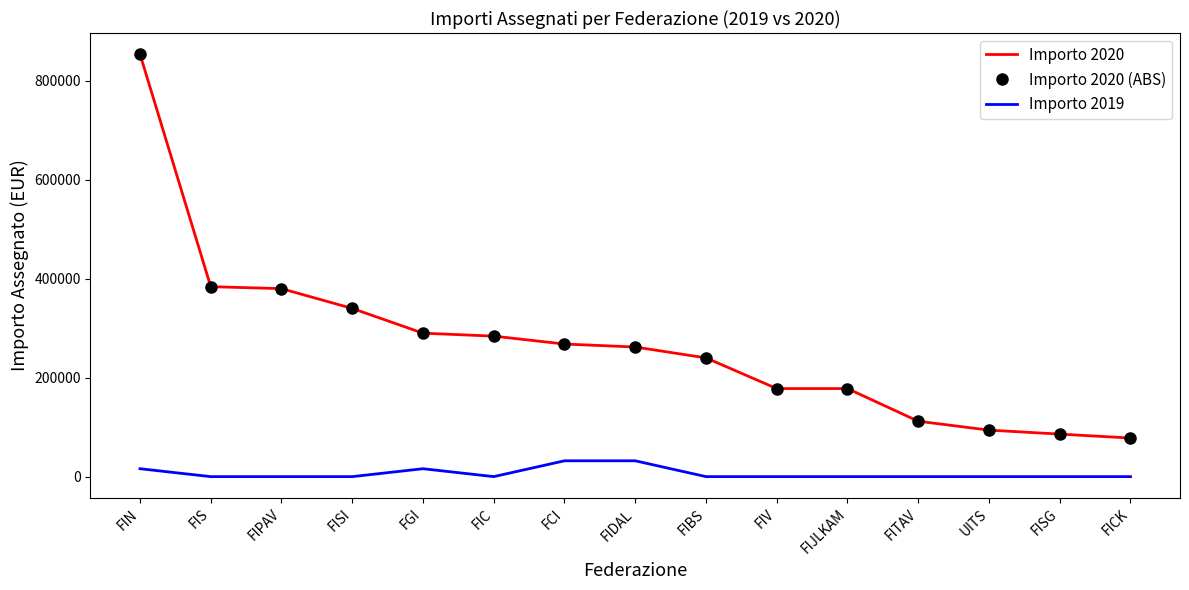

True or false: Importo 2020 and Importo 2020 (ABS) cross at least once.

False